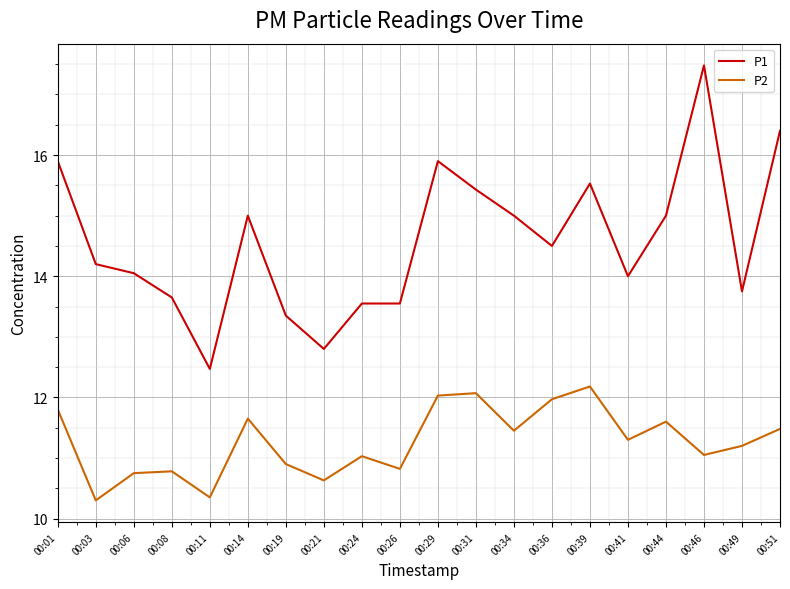

Rank the series by their maximum value, from lowest to highest.

P2, P1